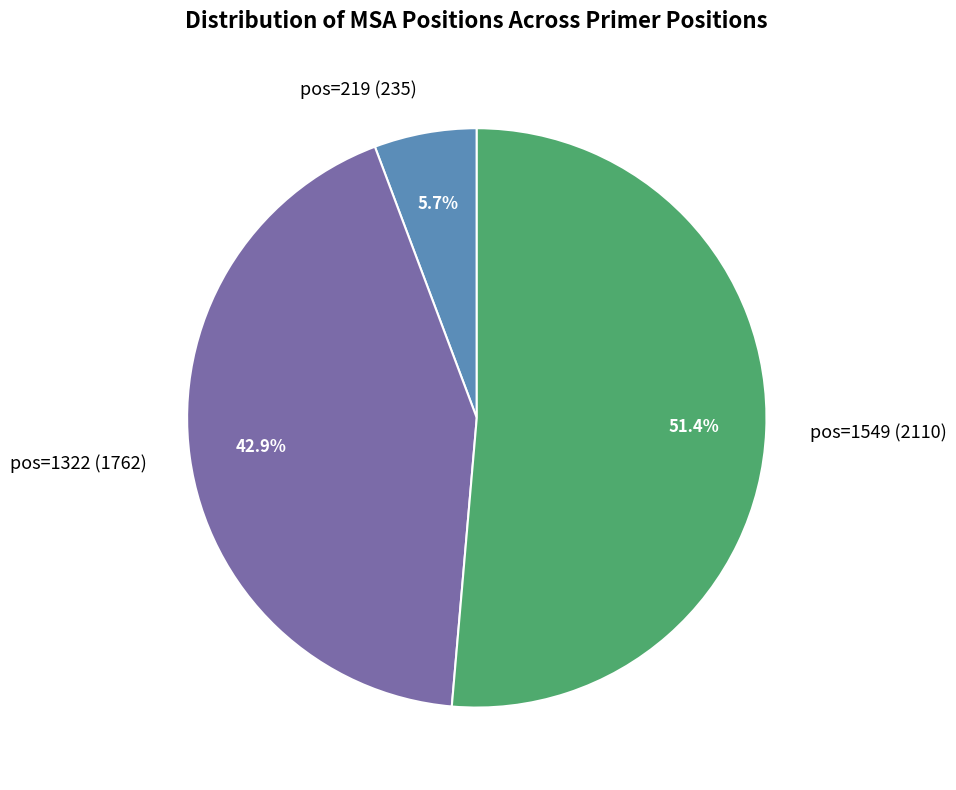

The pos=1549 slice represents 63% of the pie. True or false?

False